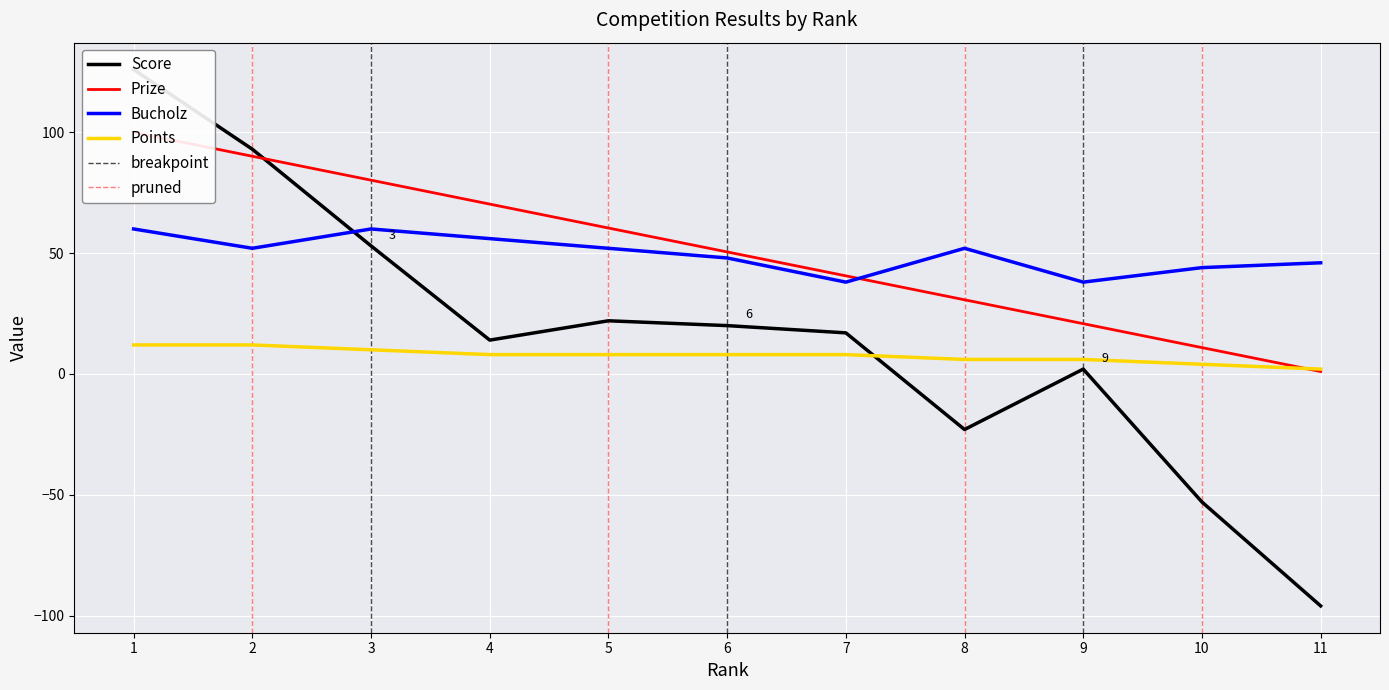

Where is the first local maximum for Score?

5